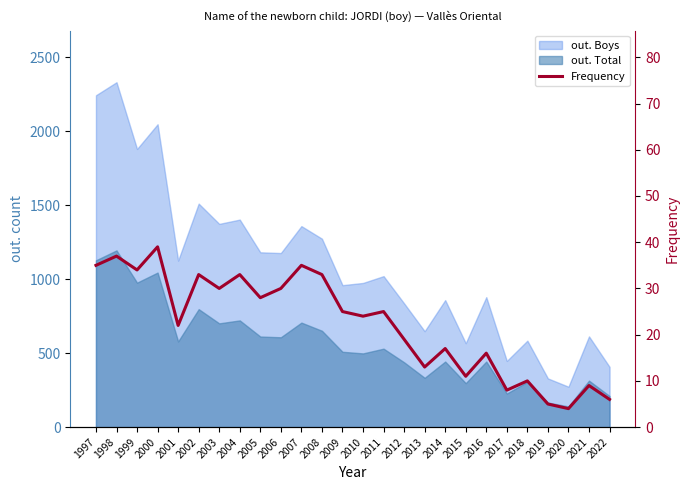

How many values exceed 25?

11